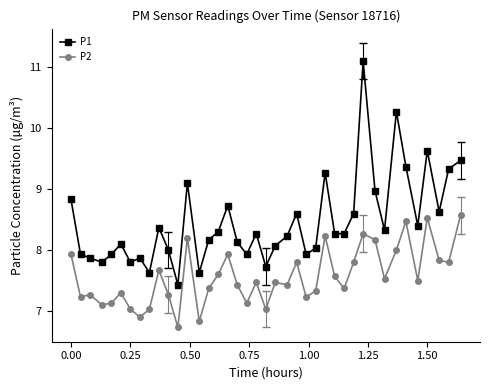

Rank the series by their maximum value, from lowest to highest.

P2, P1